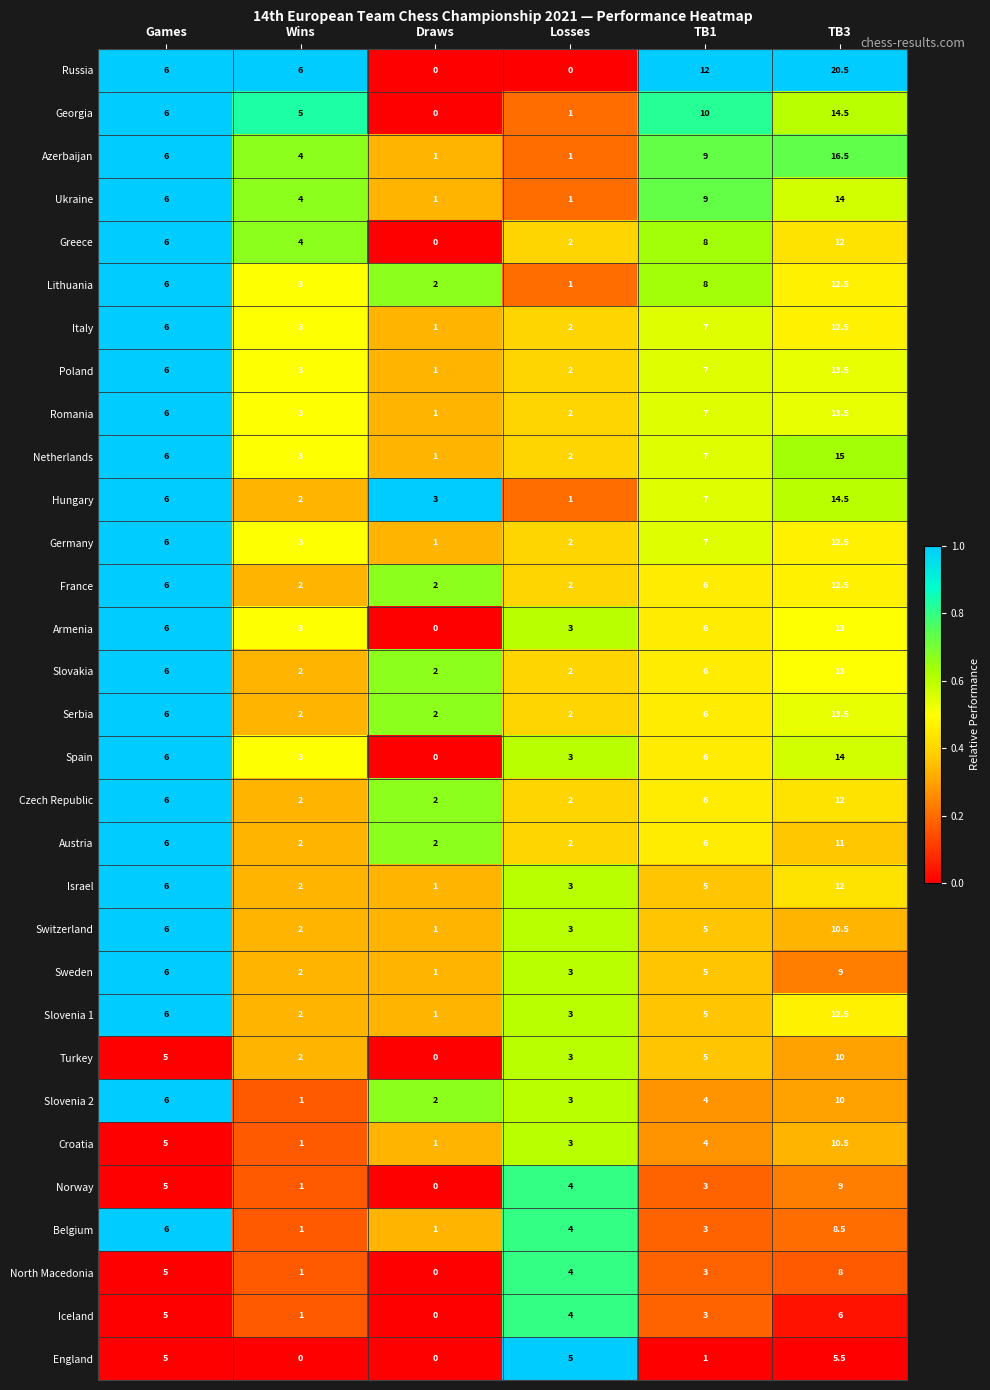

Which series has the largest range (max minus min)?

Russia